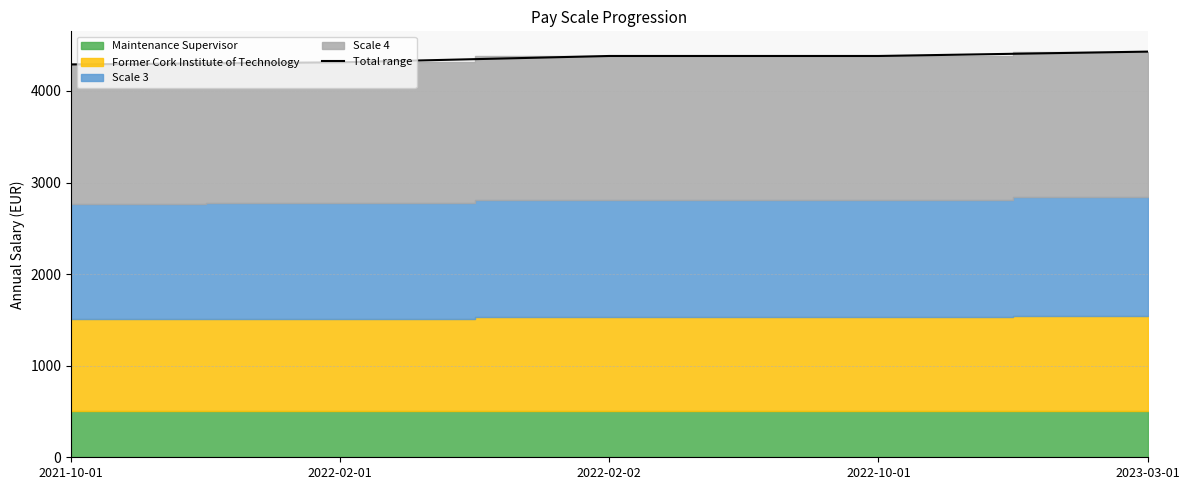

At which category does the chart reach its minimum across all series?

2021-10-01